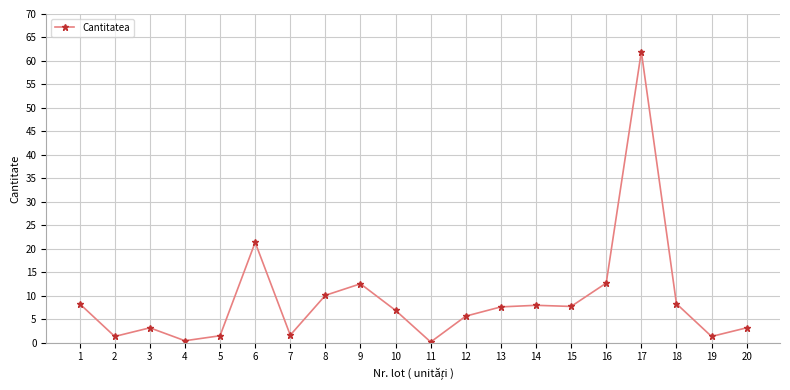

The value at 17 is 83.0. True or false?

False